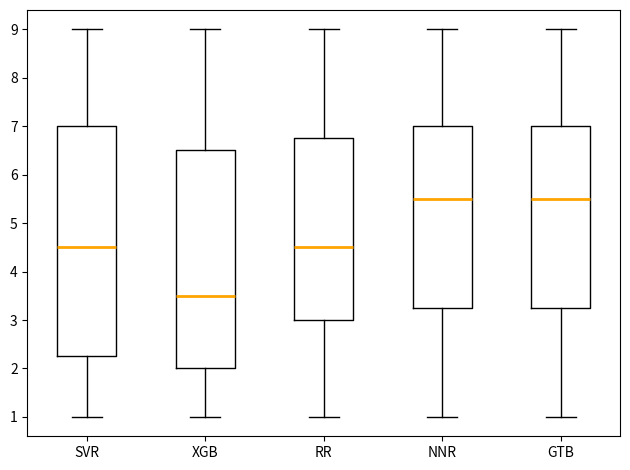

Where is the upper edge of the box for RR on the y-axis? The values are not printed on the chart, so give them approximately, as read against the axis.

6.8